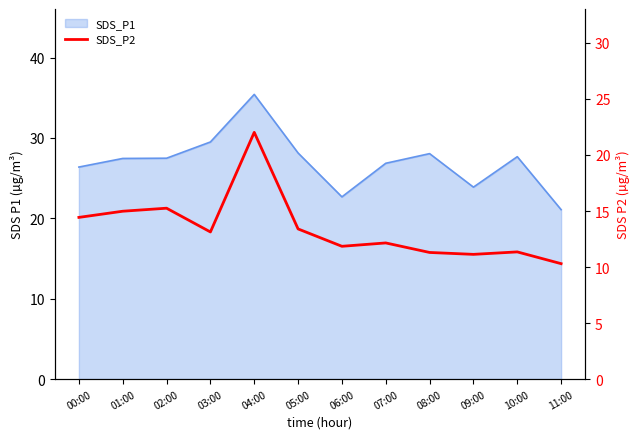

What is the minimum value shown in the chart?

10.3